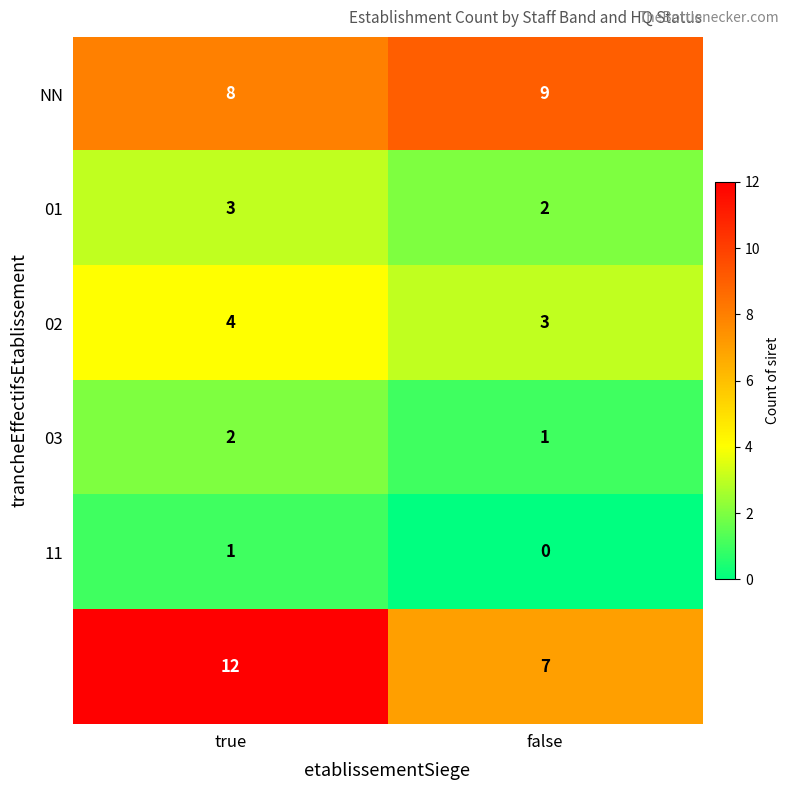

What is the difference between the highest and lowest values at true?

11